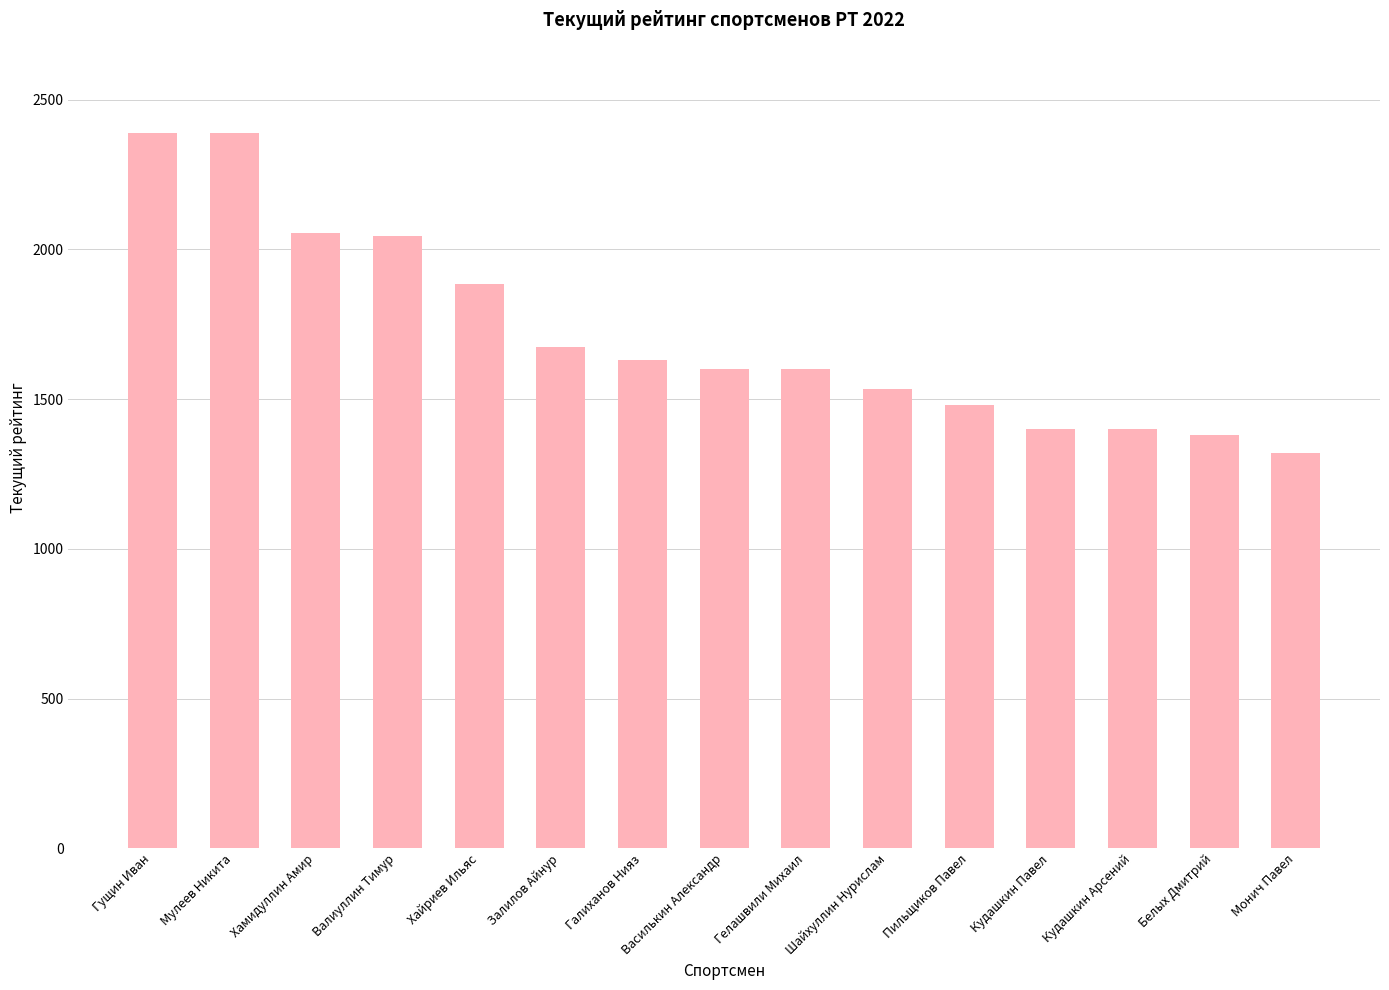

What is the difference between the maximum and minimum values?

1070